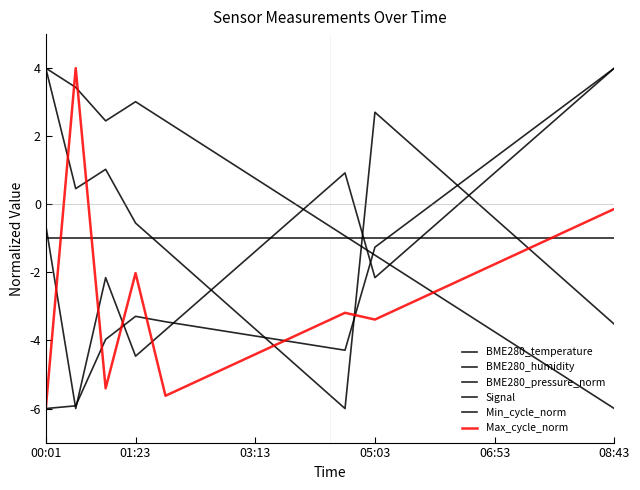

Does the chart display data point markers on the line(s)?

No